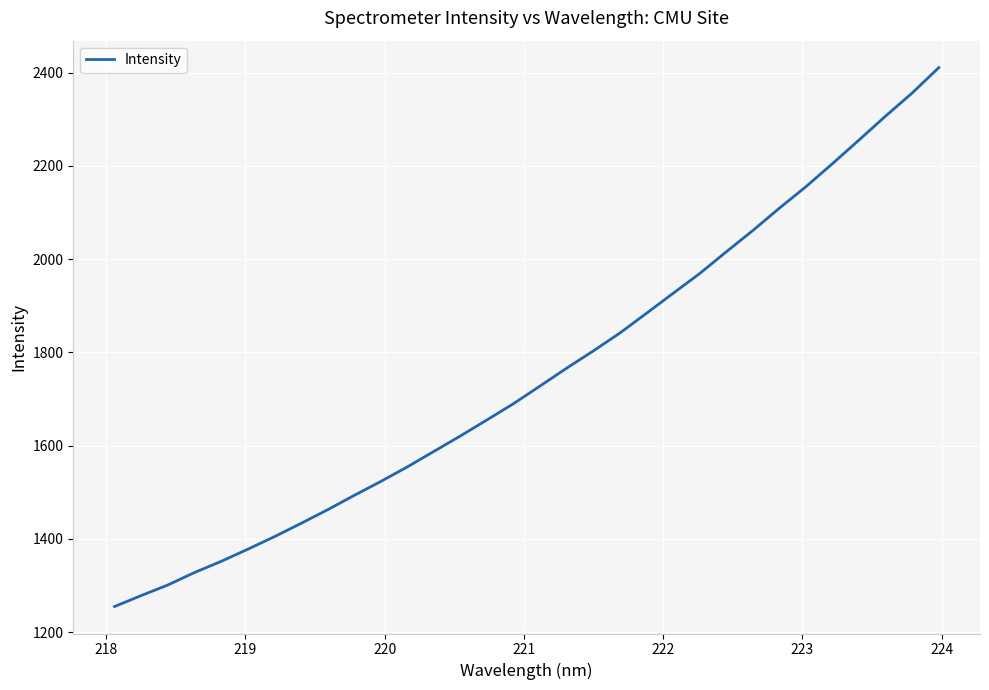

What is the smallest value displayed?

1254.8